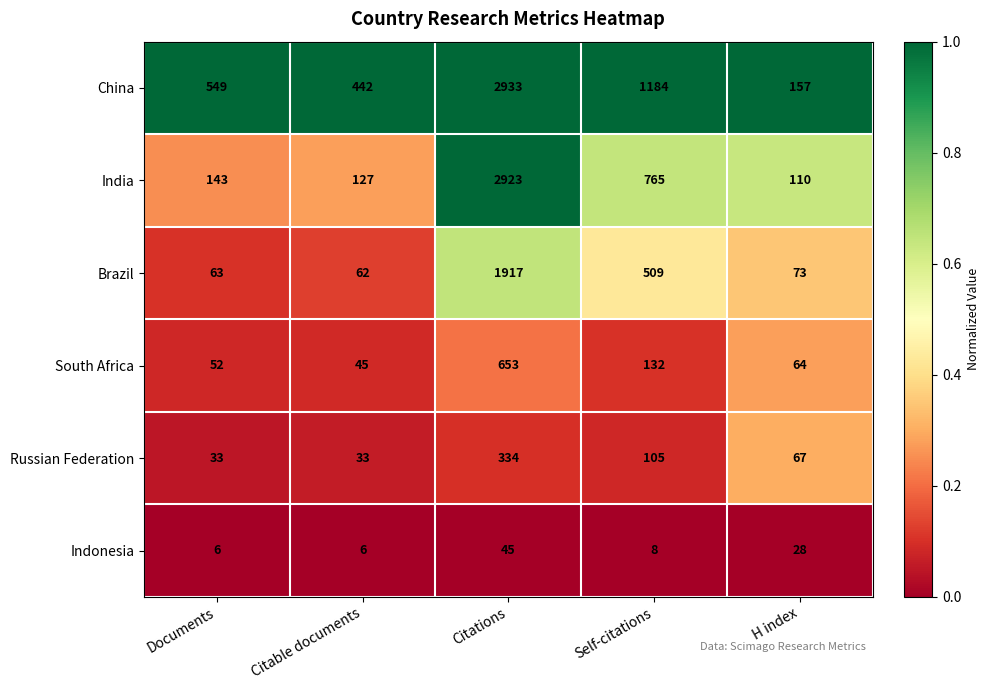

The China series shows 241 at H index. True or false?

False